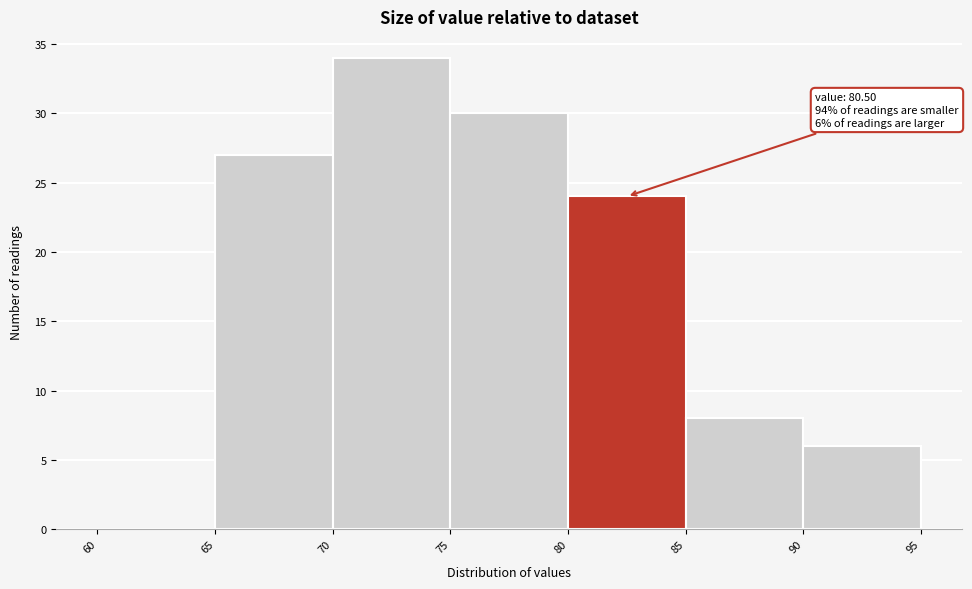

Over which range of the x-axis is the bar tallest?

70 to 75